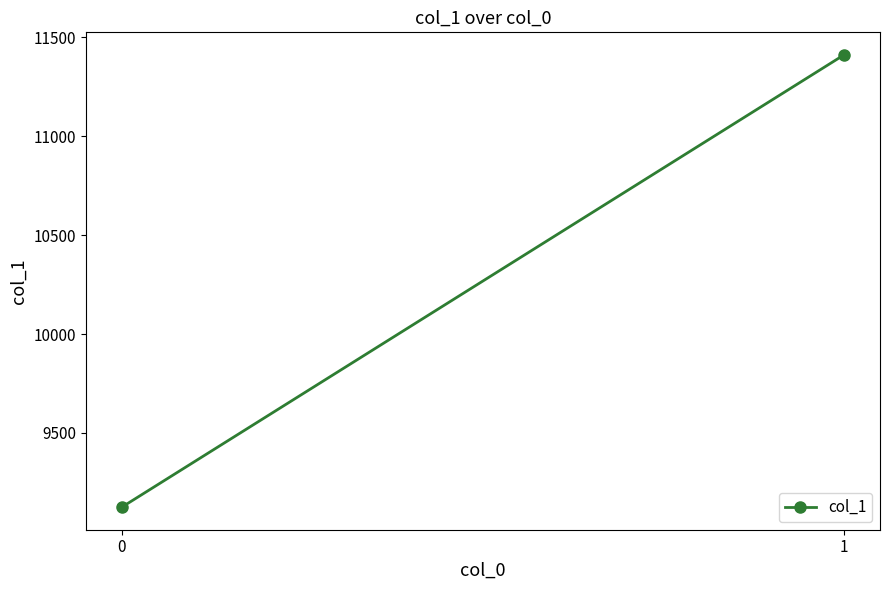

List the labels in order of value, largest first.

1, 0